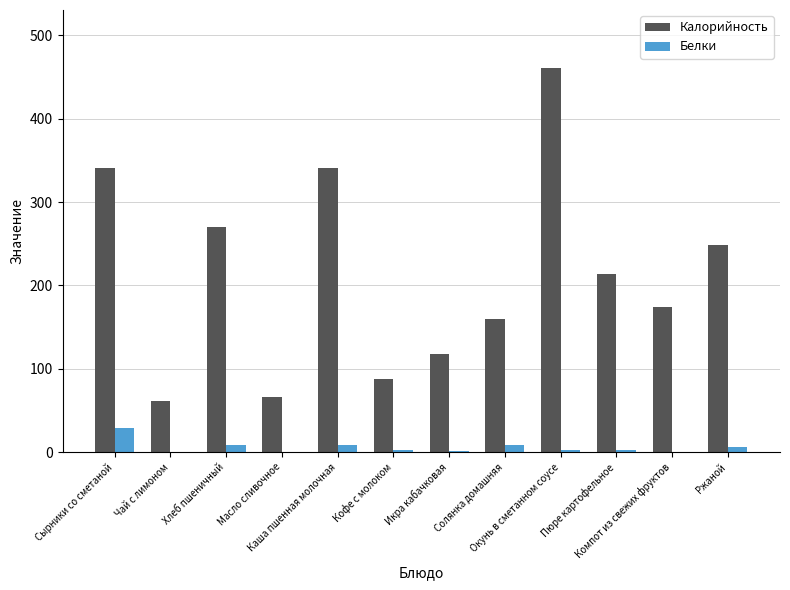

What is the greatest value displayed?

461.2